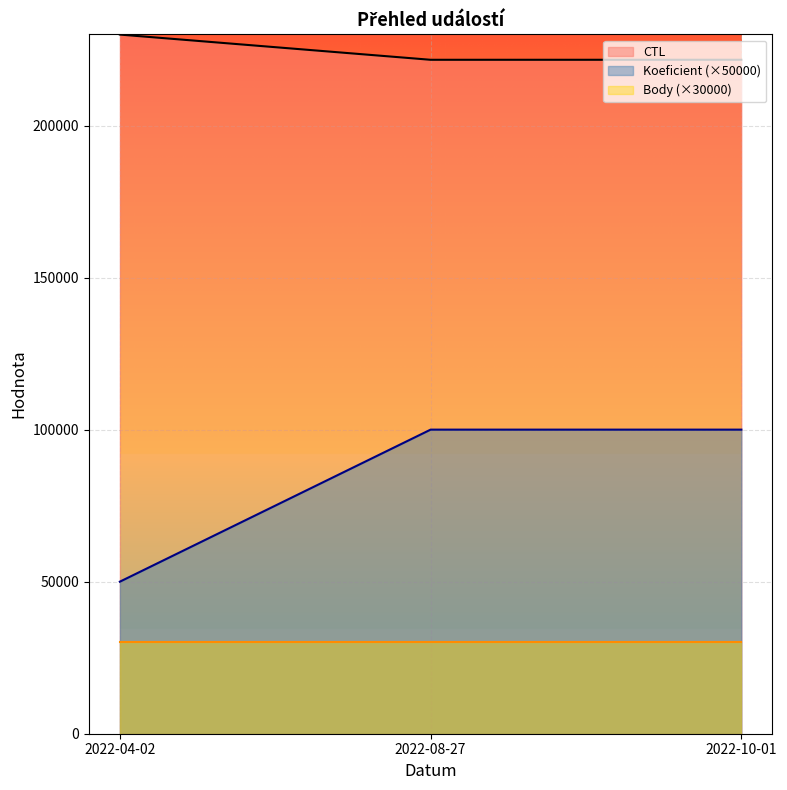

True or false: CTL has a value of 82382 at 2022-10-01.

False